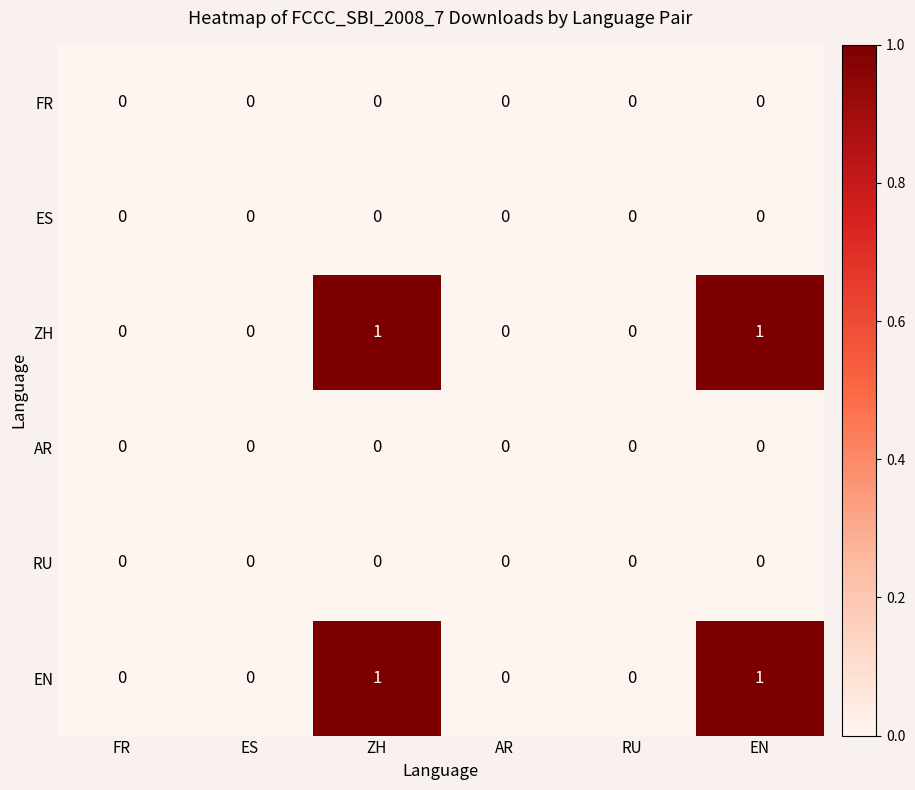

How many ZH values are between 0 and 1?

6